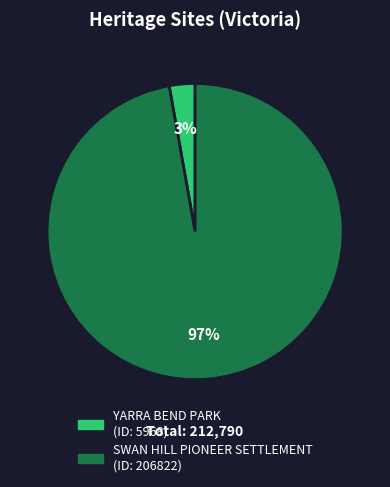

Combined, do YARRA BEND PARK and SWAN HILL PIONEER SETTLEMENT account for over 50%?

Yes